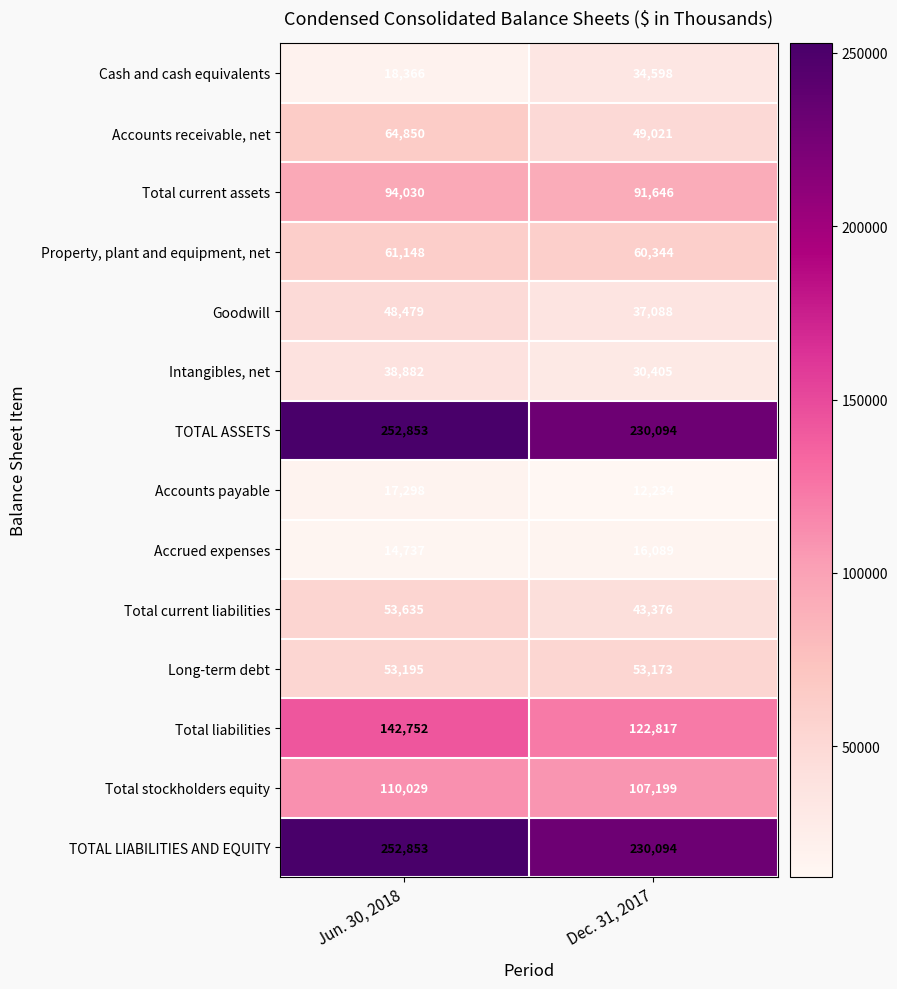

Is it true that Total liabilities equals 142752 at Jun. 30, 2018?

True